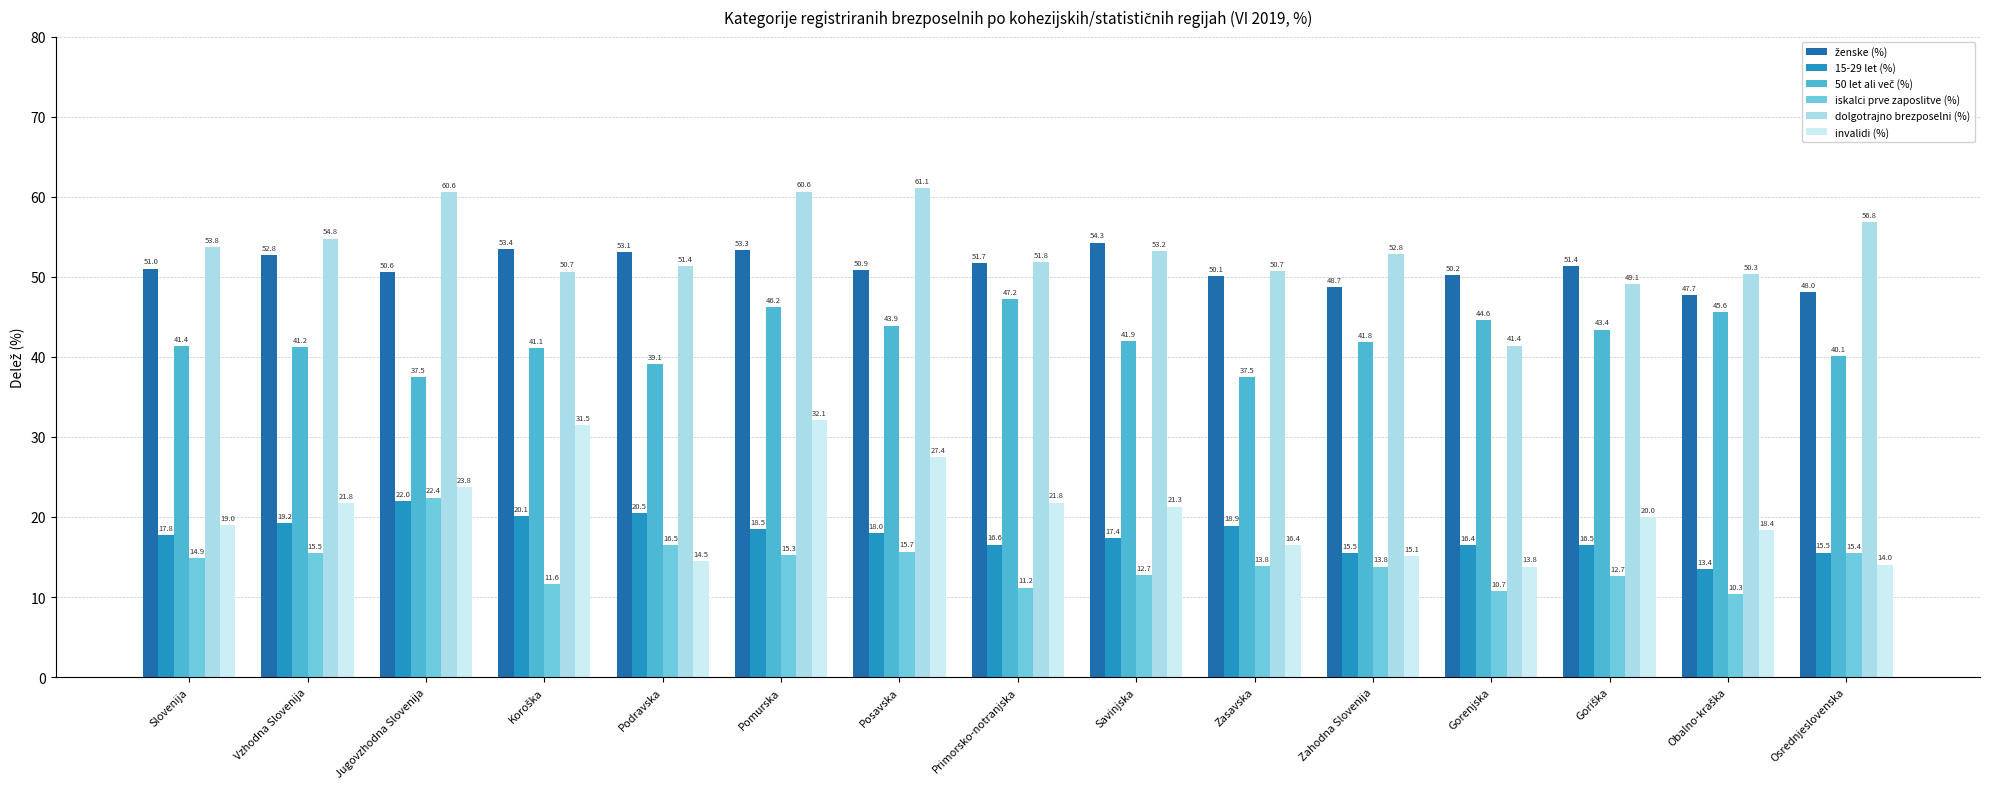

What is the sum of the ženske (%) values at Osrednjeslovenska and Zasavska?

98.2